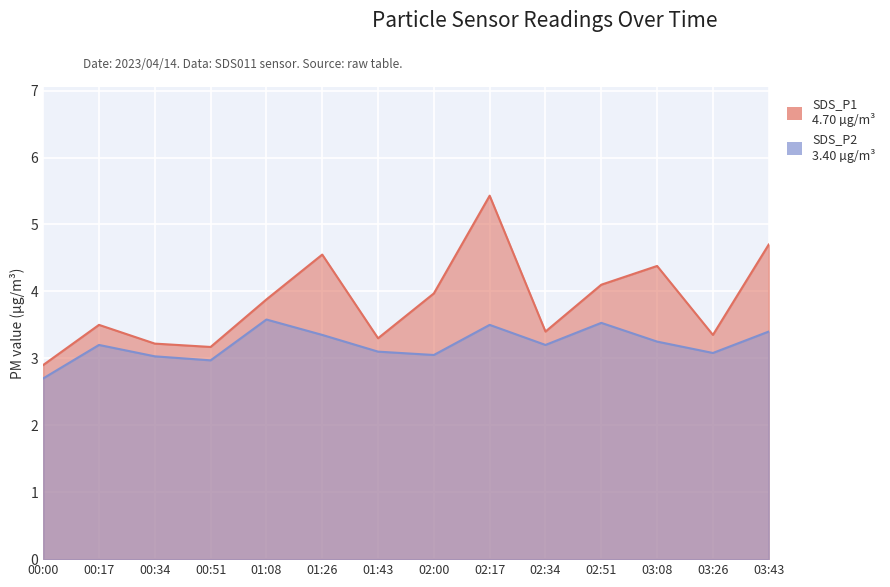

At how many categories does at least one series exceed 5?

1